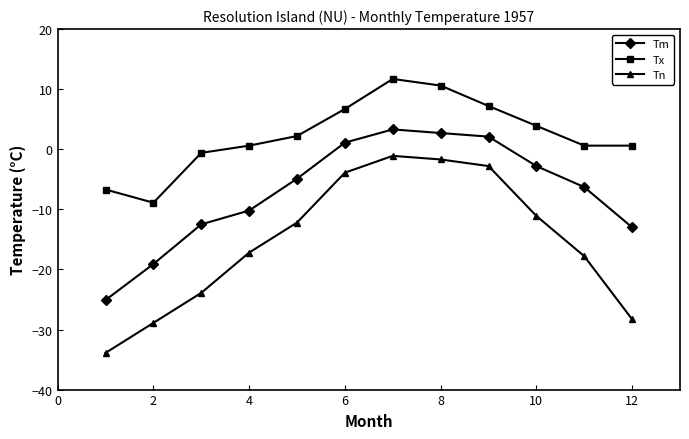

What is the value of the Tm point at the 9th from the left?

2.1